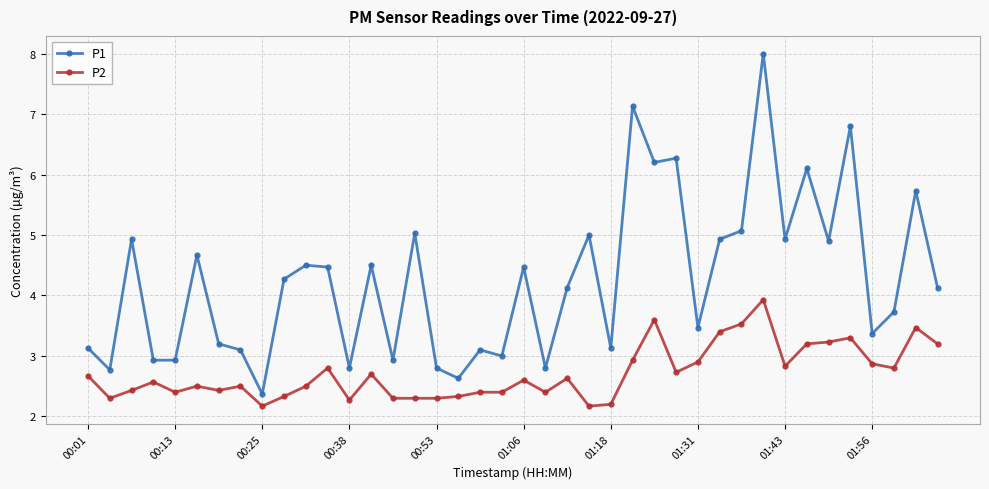

True or false: P1 has more than 1 interior local peaks.

True